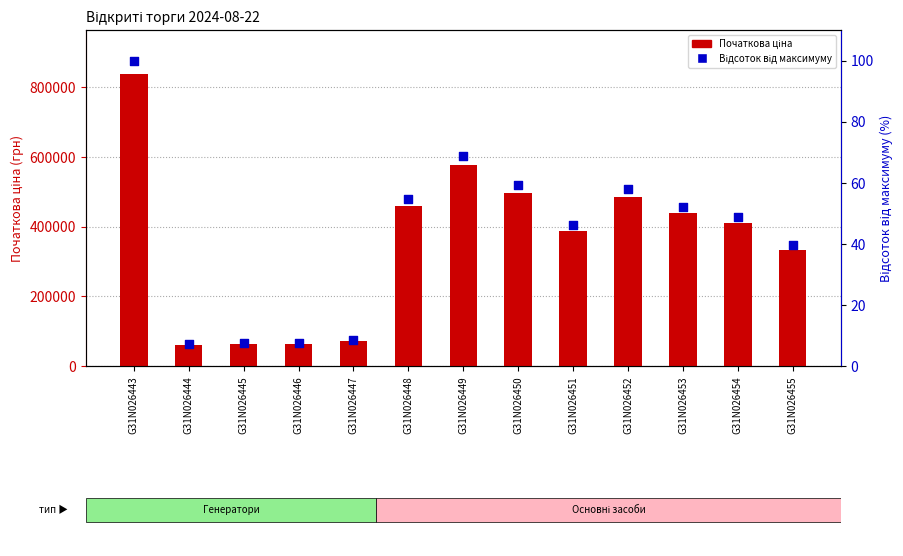

Is the value of Відсоток від максимуму at G31N026455 greater than the value of Початкова ціна at G31N026449?

No